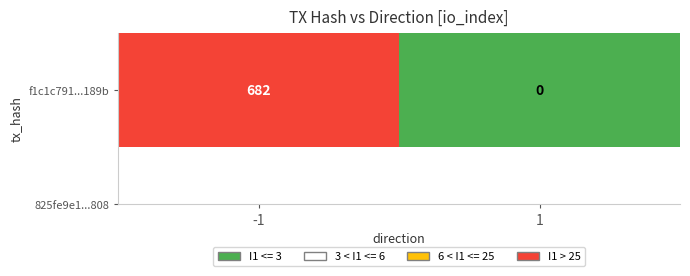

The value at -1 is 923. True or false?

False